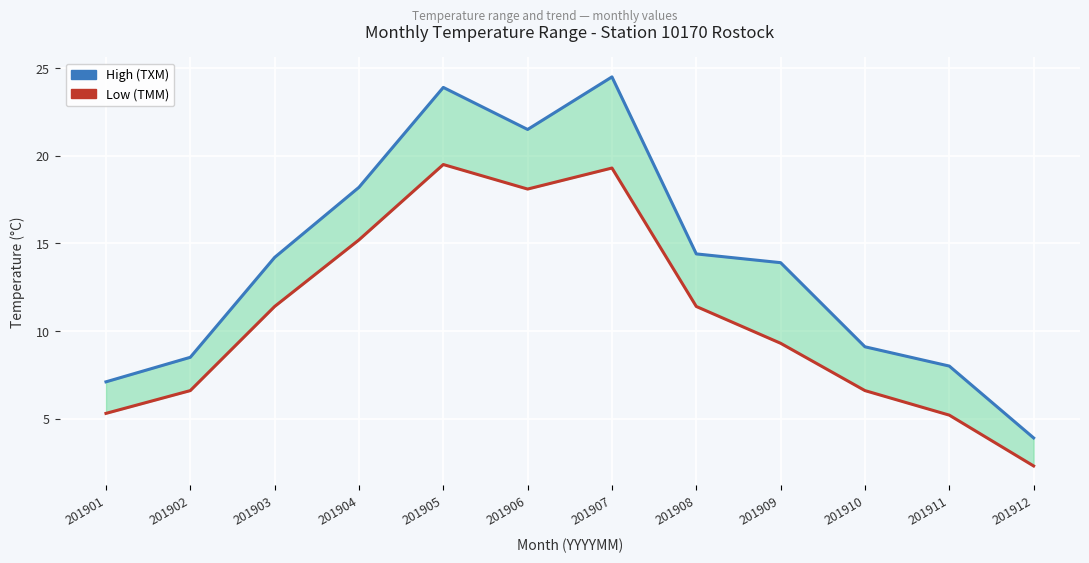

At 201906, list the series in order from smallest to largest.

Low (TMM), High (TXM)